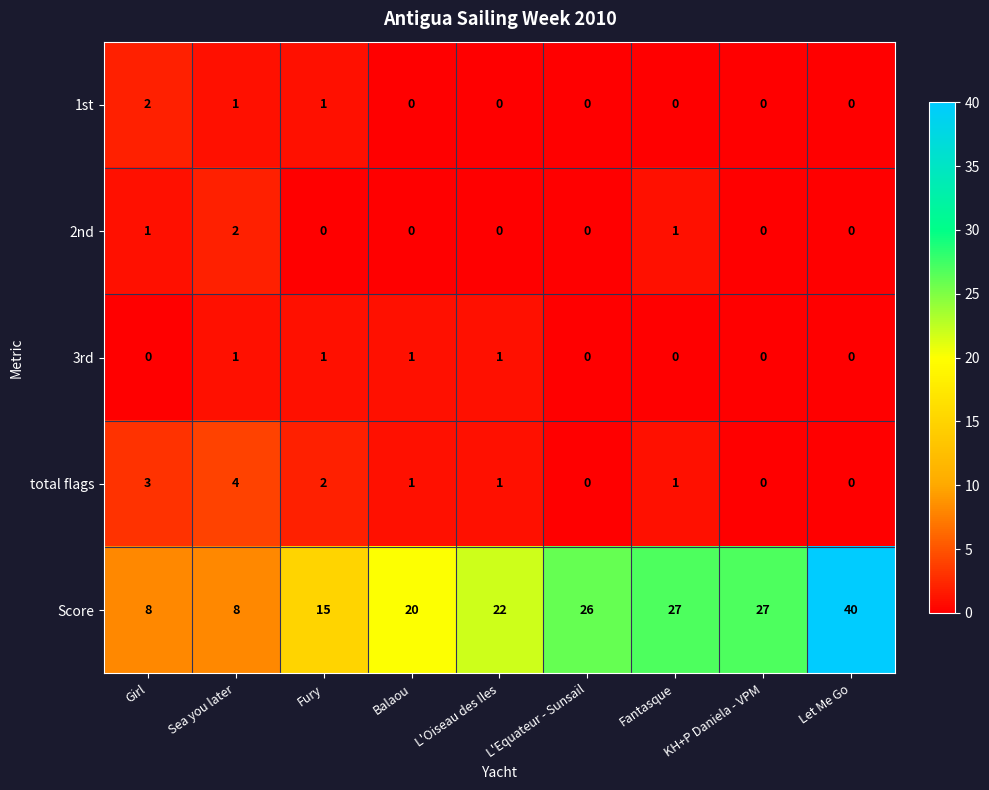

What is the spread (max minus min) of values at KH+P Daniela - VPM?

27